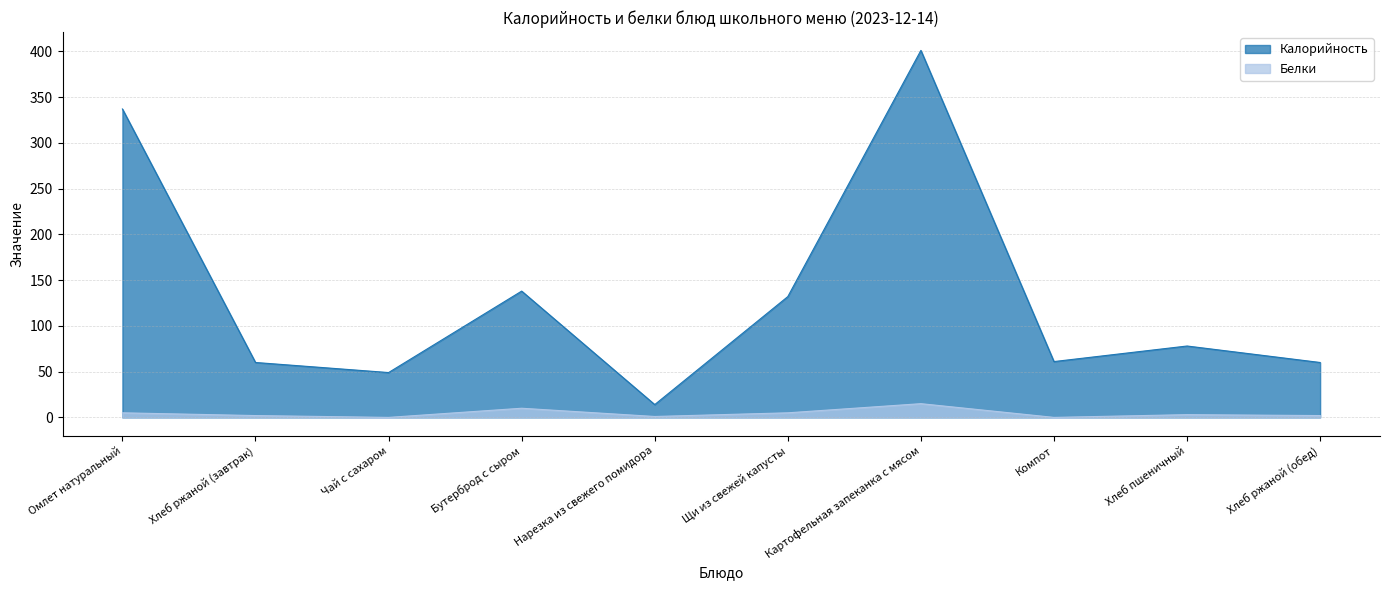

True or false: Белки and Калорийность intersect in this chart.

False